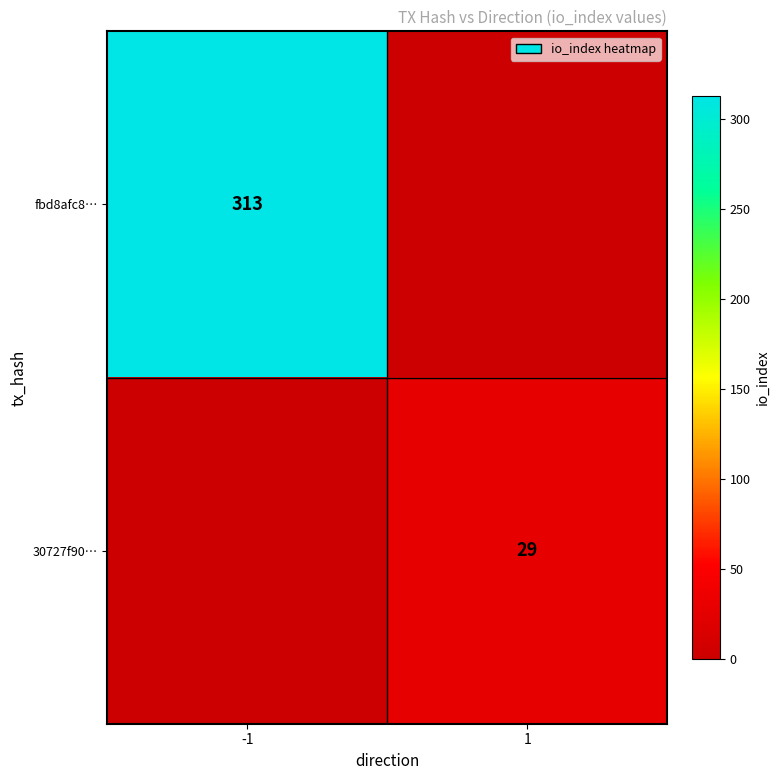

Is it true that fbd8afc8… equals 82 at -1?

False